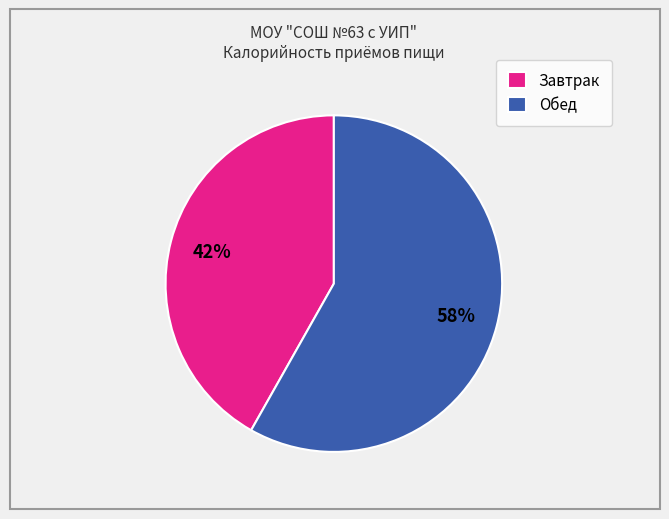

Is there a majority slice in this chart?

Yes